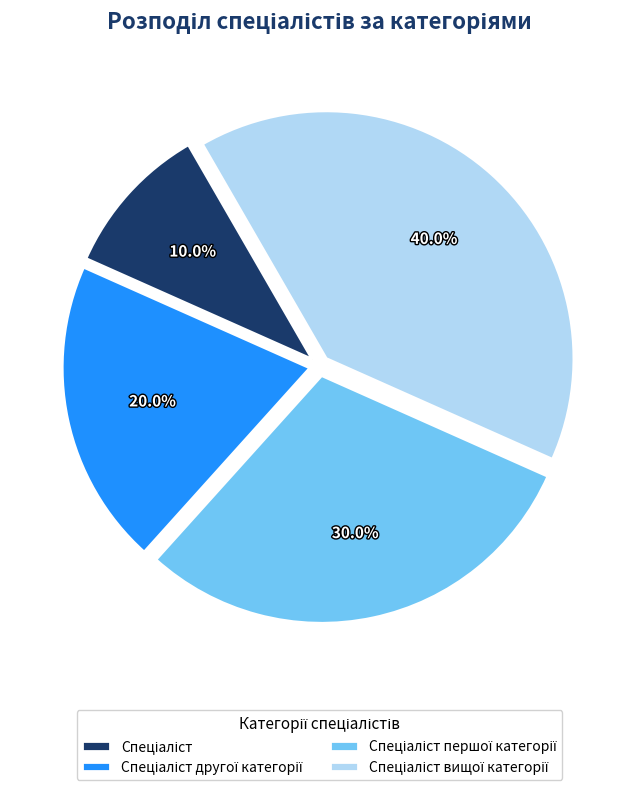

Is there any slice that represents more than half of the pie?

No